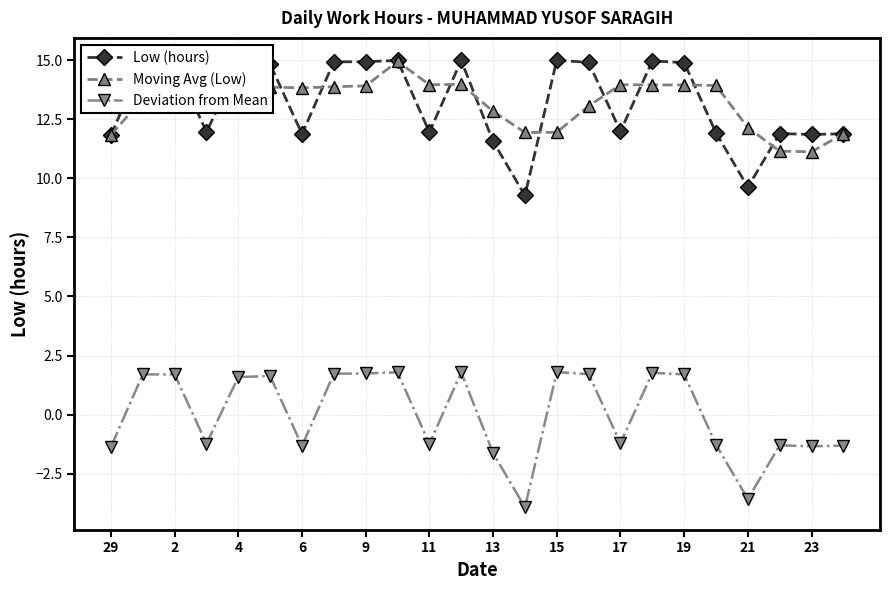

True or false: Deviation from Mean and Low (hours) intersect in this chart.

False